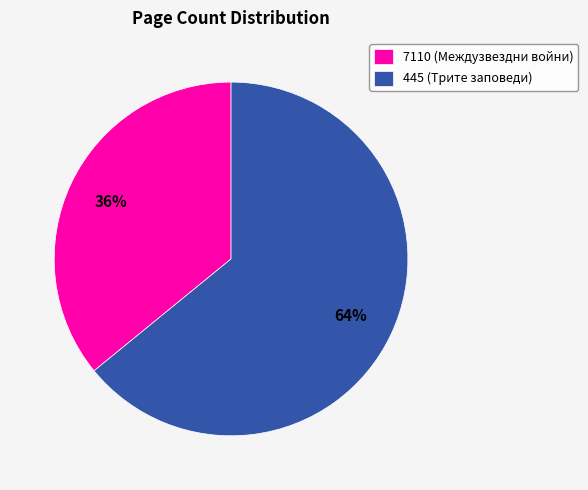

Which slice is the largest?

445